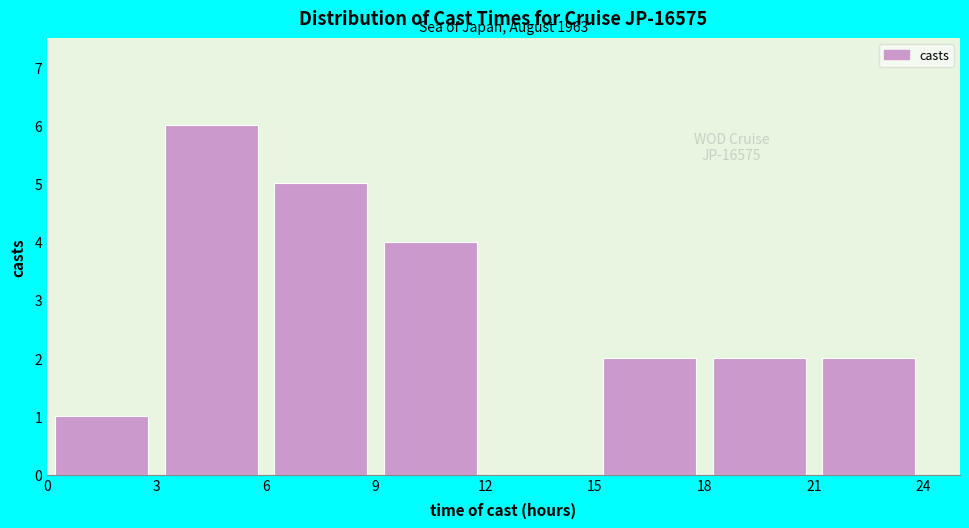

Which range on the x-axis has the tallest bar?

3 to 6